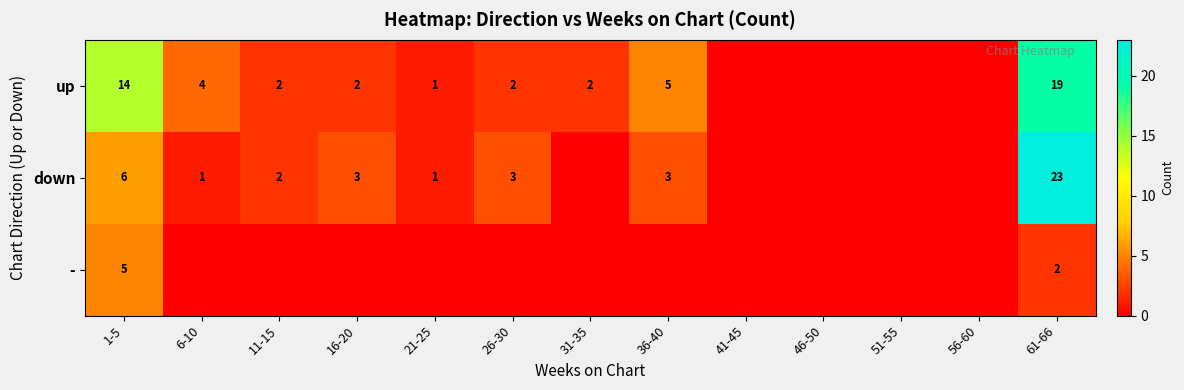

What is the total value across all series at 1-5?

25